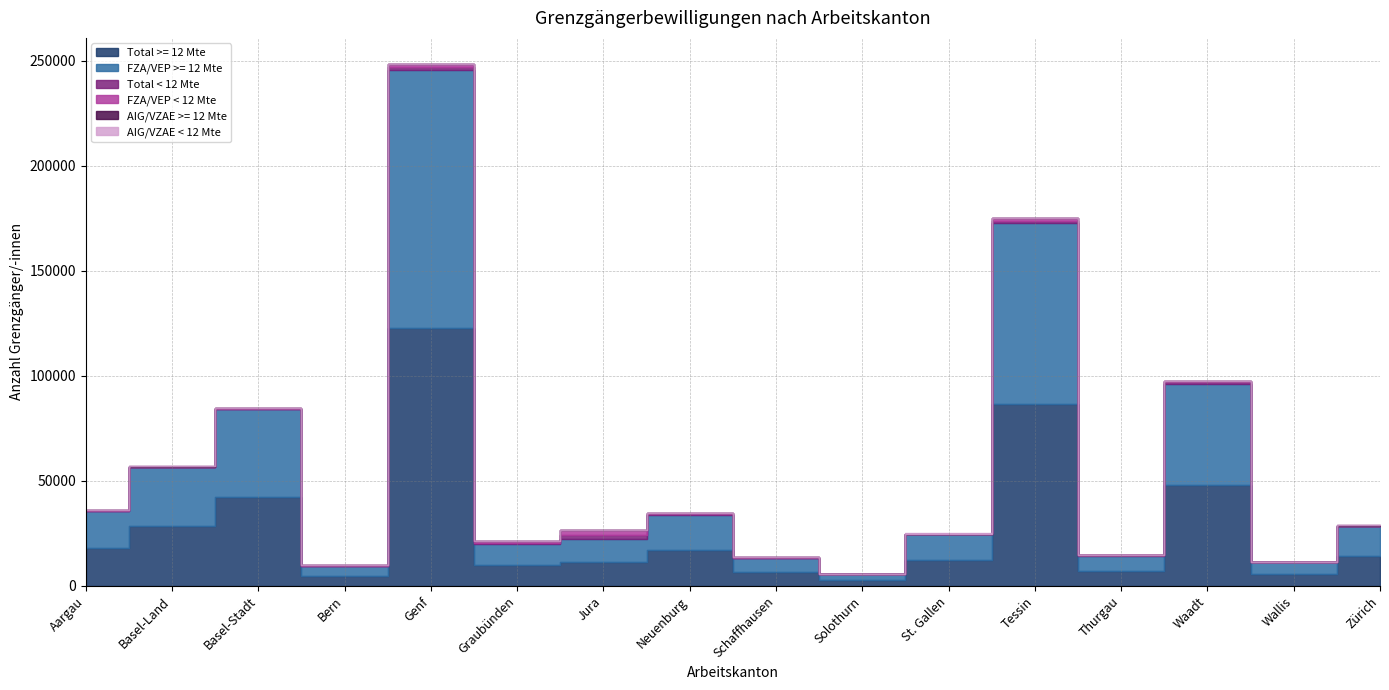

Which series has the widest spread of values?

Total >= 12 Mte